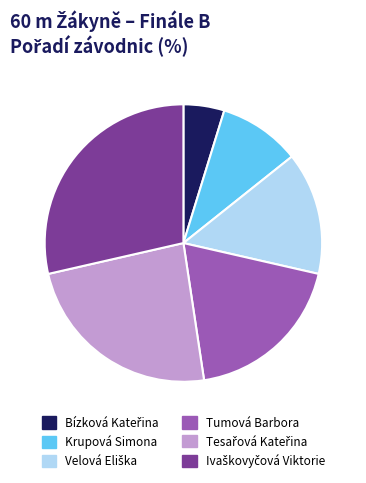

How many slices are in this pie chart?

6